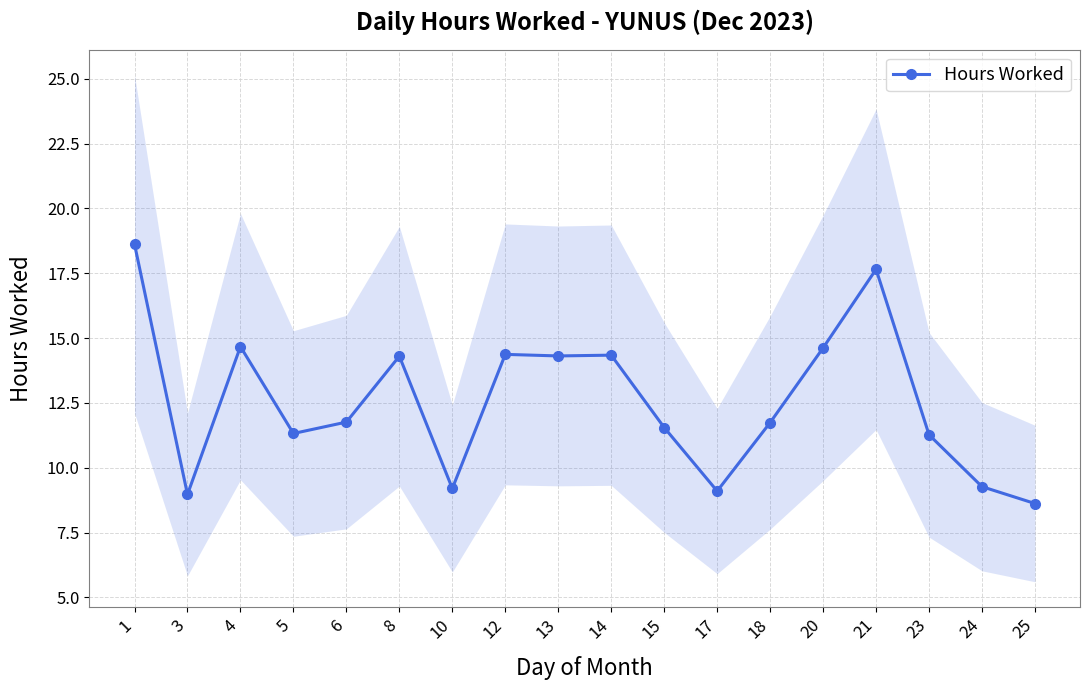

The value at 17 is 9.1. True or false?

True